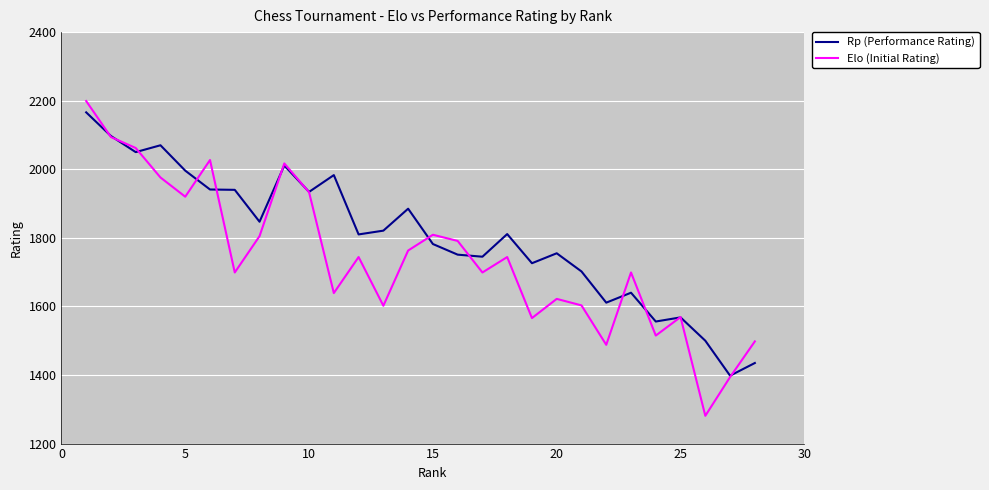

List the series in order of their overall mean, lowest first.

Elo (Initial Rating), Rp (Performance Rating)